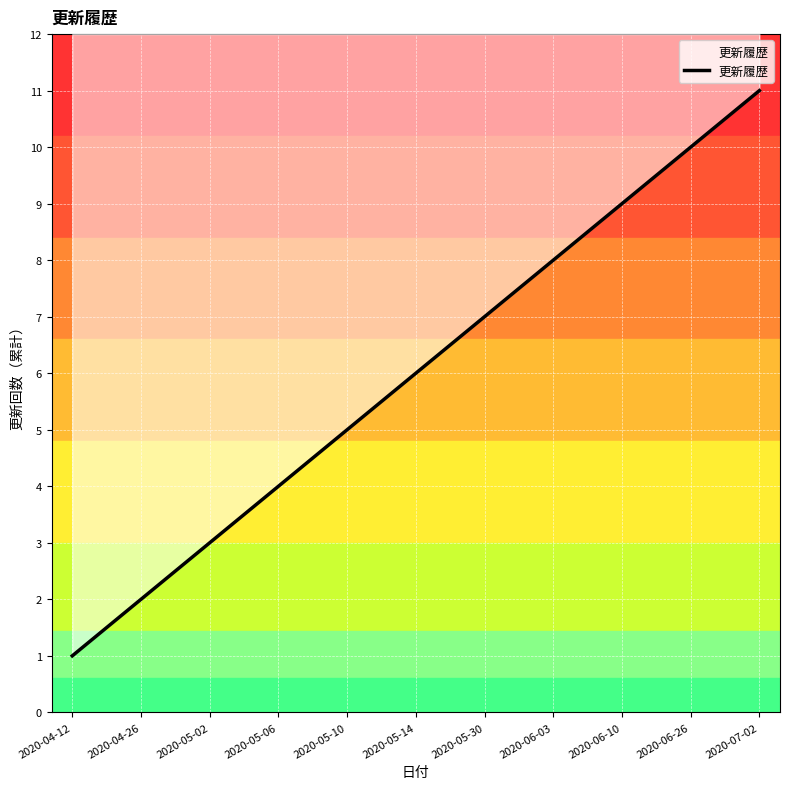

Reading right to left, what are all the values shown in this chart?

11	10	9	8	7	6	5	4	3	2	1